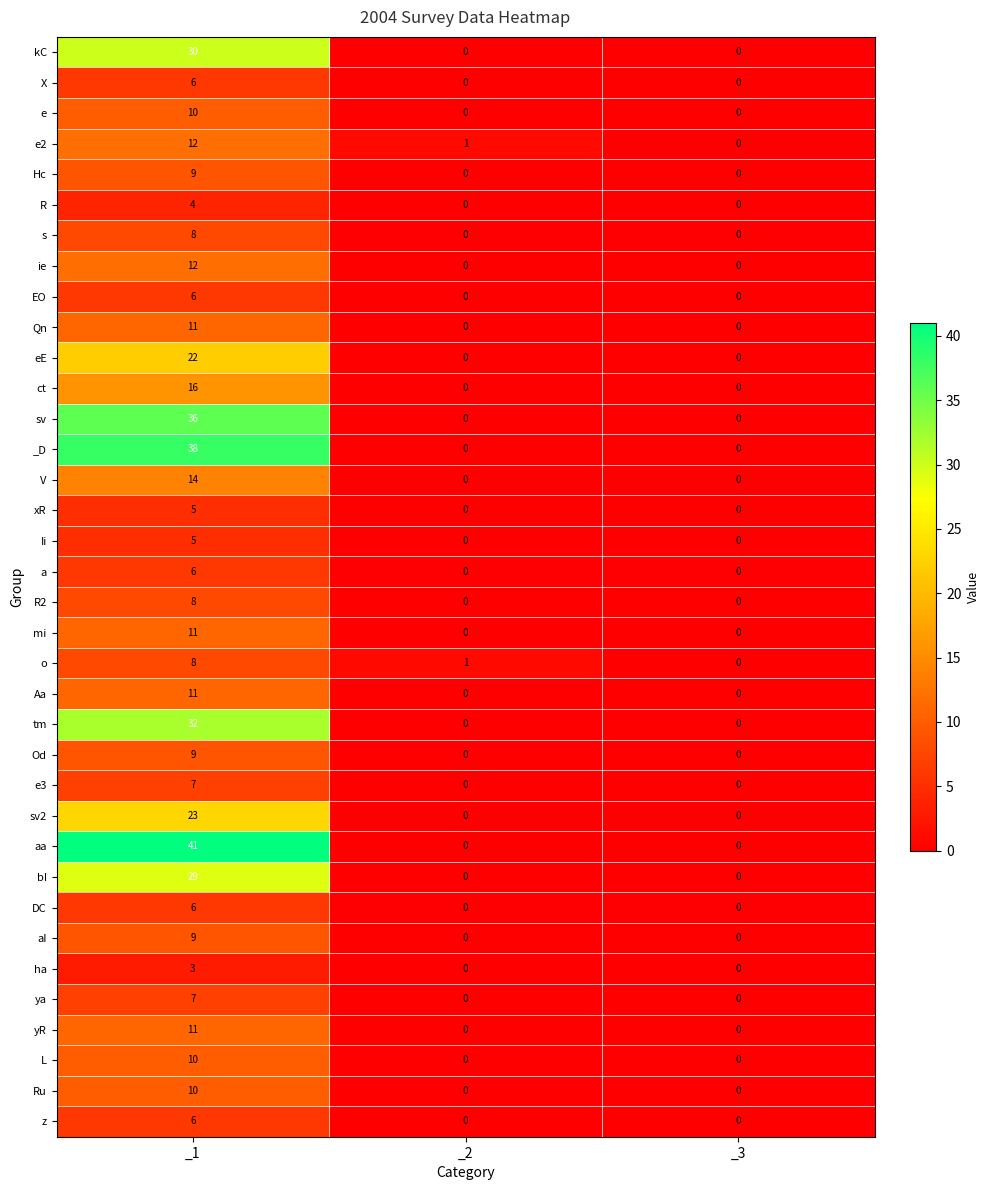

Is the value of z at _1 greater than the value of sv at _3?

Yes